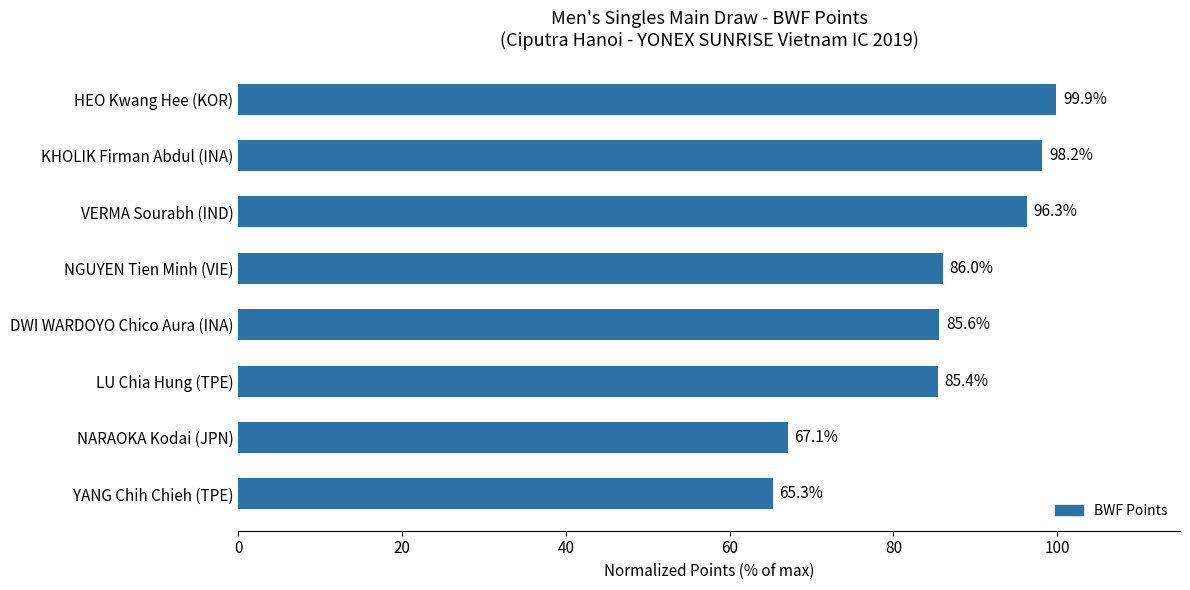

Reading bottom to top, list all the values displayed in this chart.

YANG Chih Chieh (TPE)=65.3	NARAOKA Kodai (JPN)=67.1	LU Chia Hung (TPE)=85.4	DWI WARDOYO Chico Aura (INA)=85.6	NGUYEN Tien Minh (VIE)=86.0	VERMA Sourabh (IND)=96.3	KHOLIK Firman Abdul (INA)=98.2	HEO Kwang Hee (KOR)=99.9